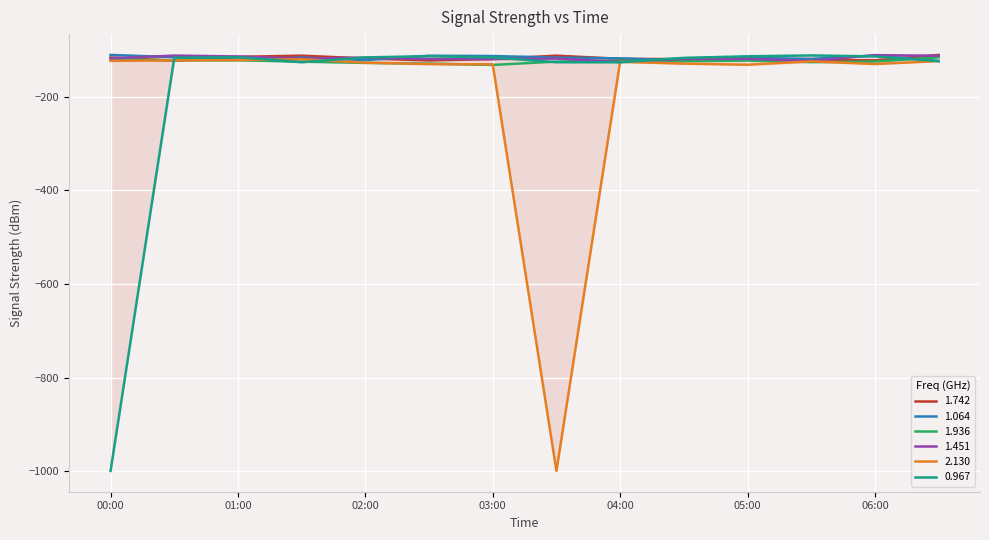

What is the highest value of the 1.451 series?

-111.2